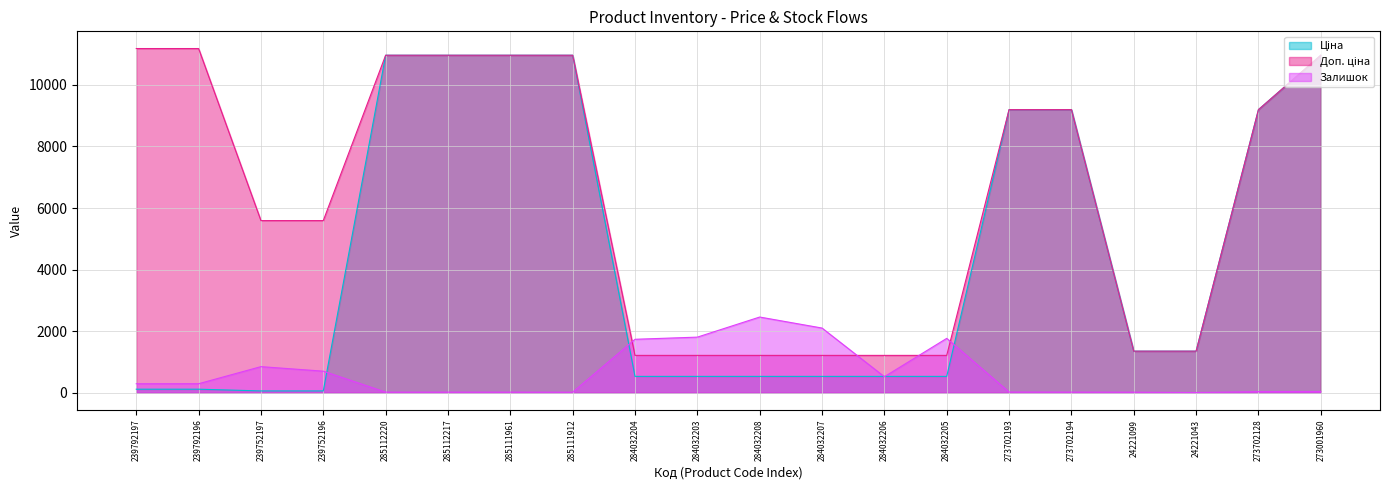

What is the sum of all Доп. ціна values?

125916.9